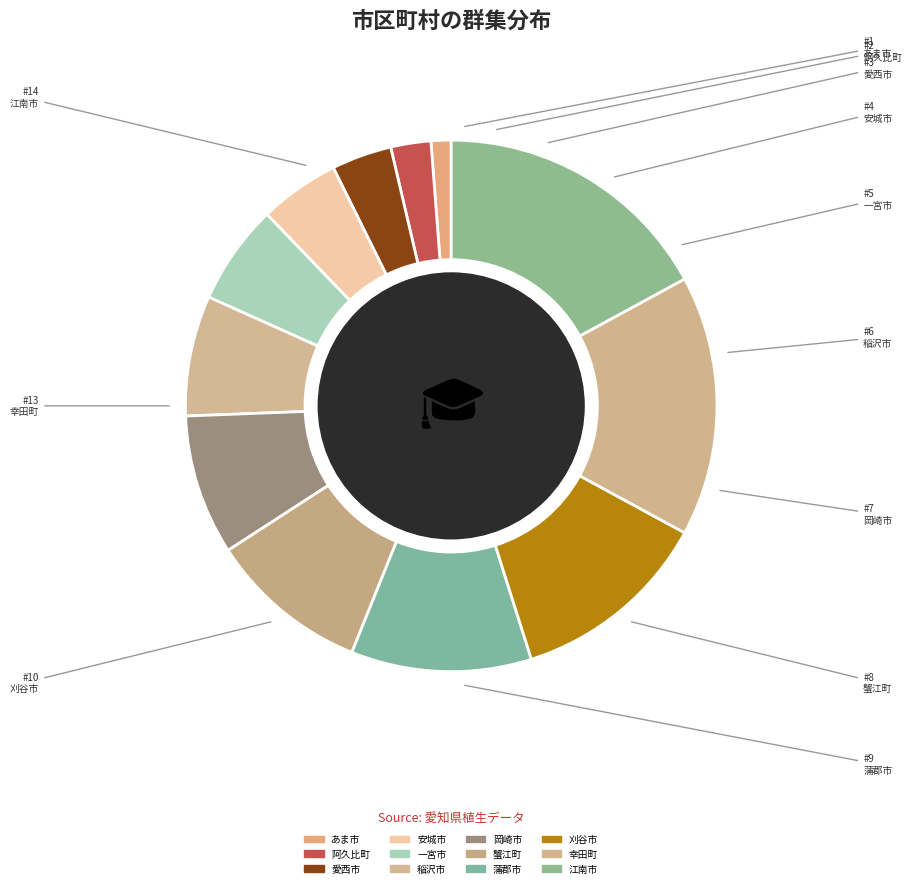

Is the sum of 稲沢市 and 安城市 greater than half?

No